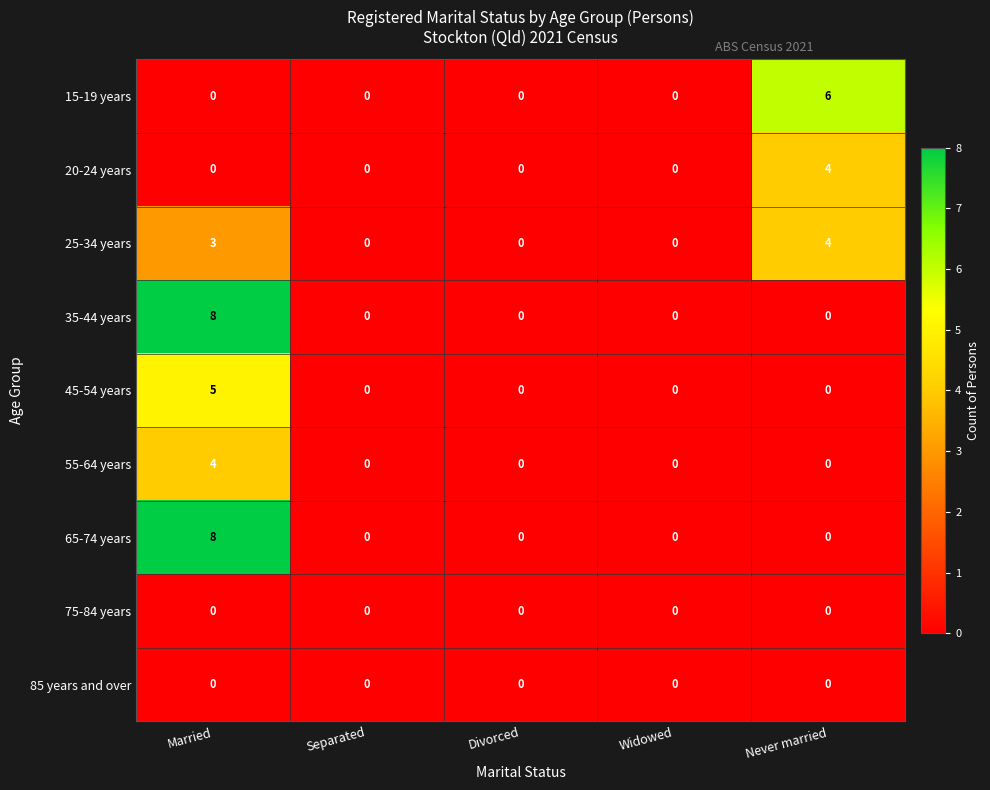

What is the maximum value shown in the chart?

8